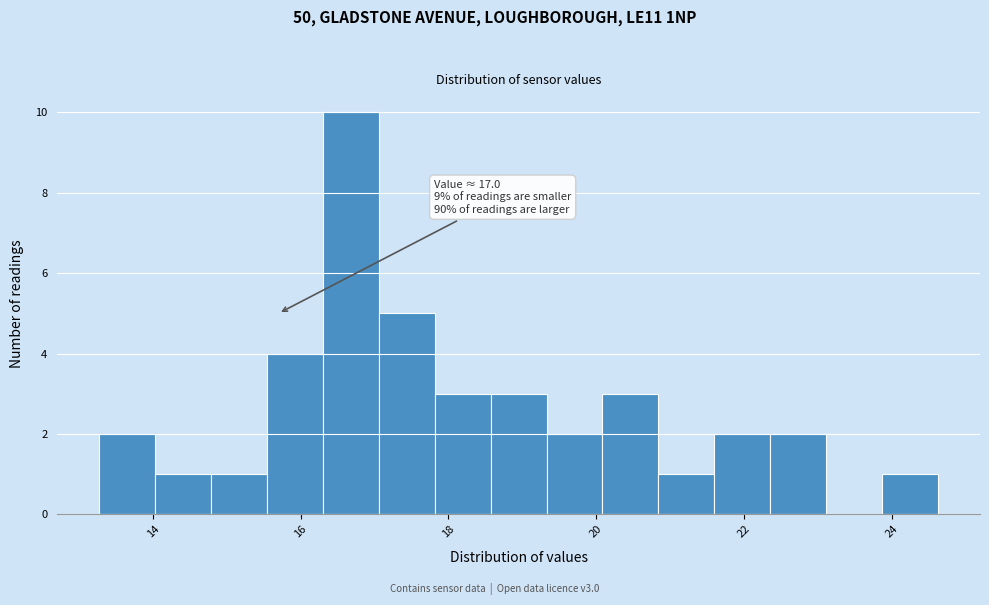

Read against the x-axis, roughly where is the centre of the tallest bar?

16.6